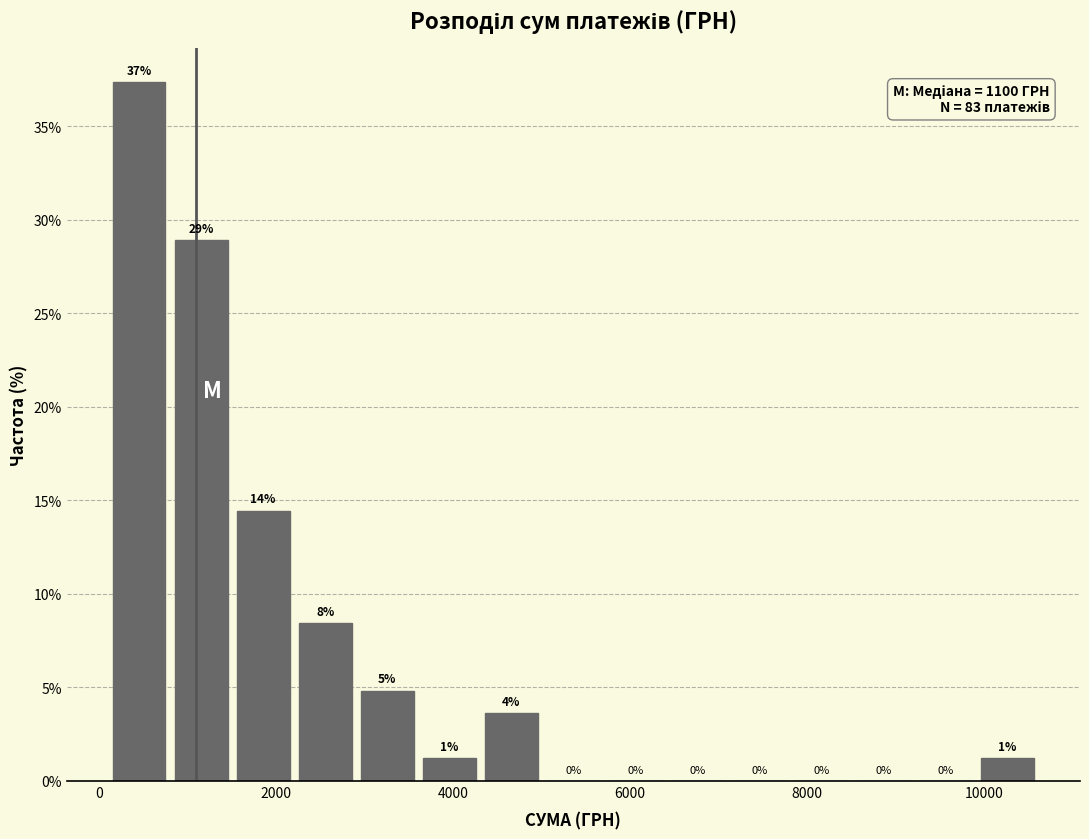

Read against the x-axis, roughly where is the centre of the tallest bar?

400